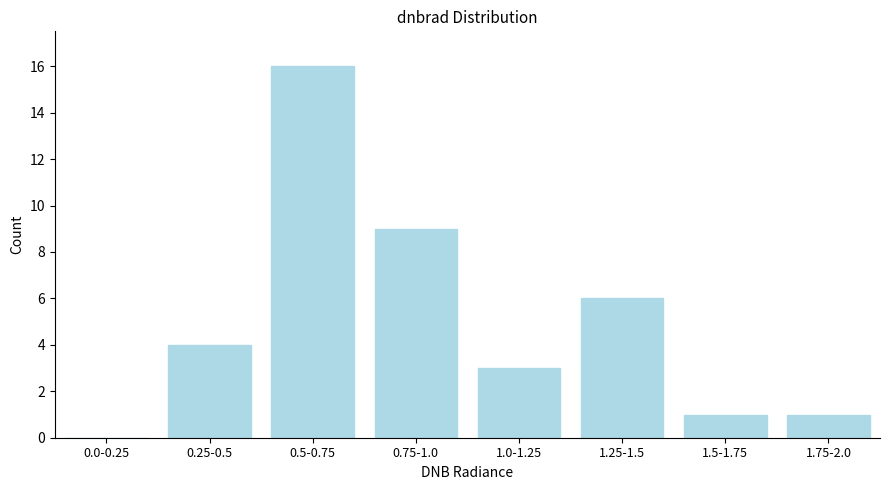

Reading right to left, transcribe all the data shown in this chart.

1.75-2.0=1	1.5-1.75=1	1.25-1.5=6	1.0-1.25=3	0.75-1.0=9	0.5-0.75=16	0.25-0.5=4	0.0-0.25=0